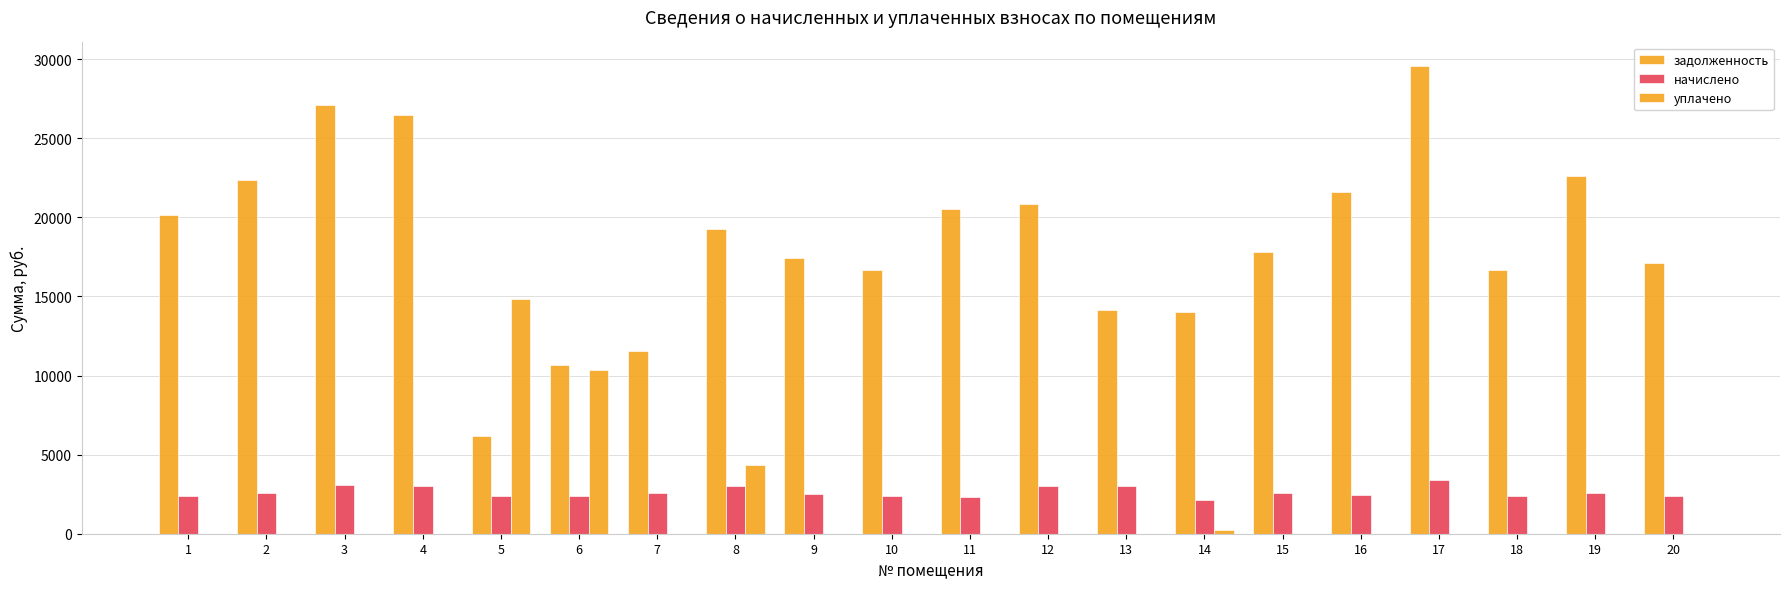

Which has a higher value, 11 or 2?

2